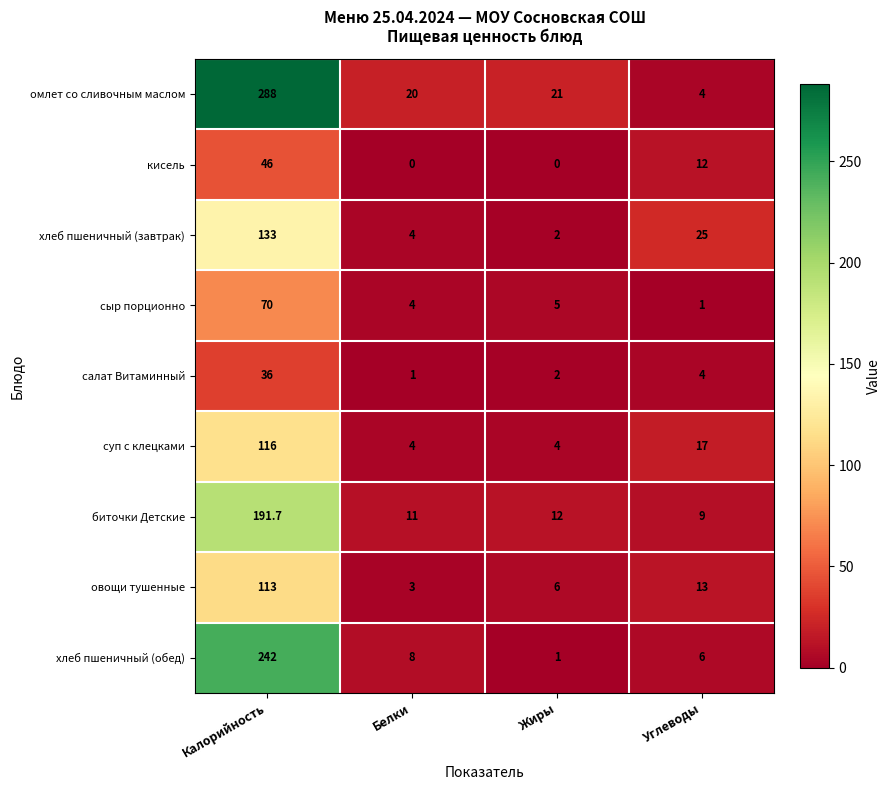

What is the total value across all series at Калорийность?

1235.7